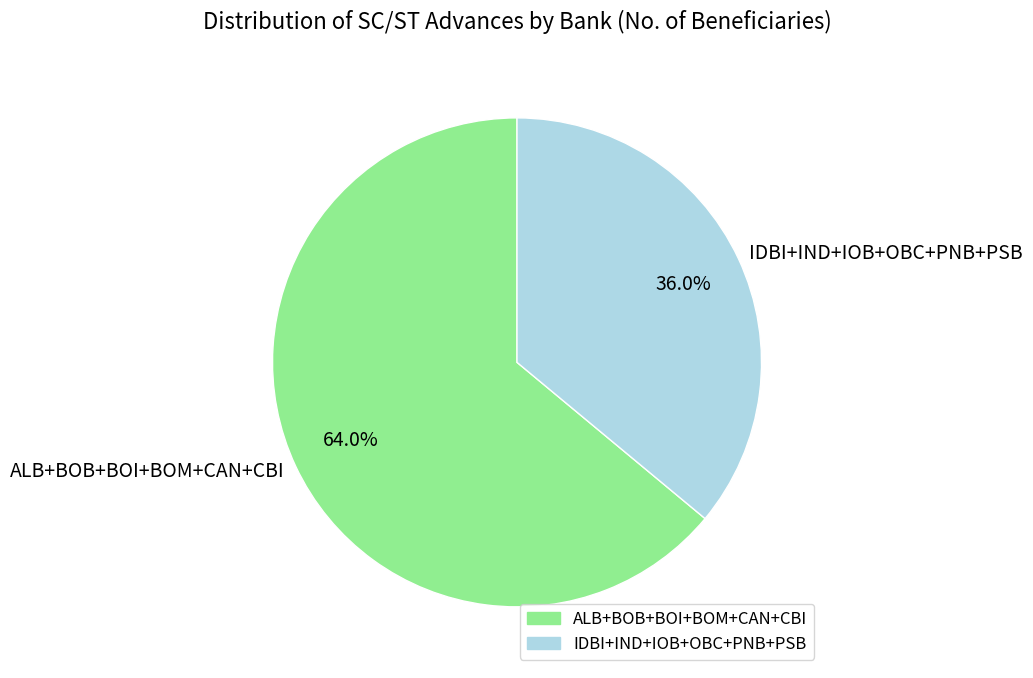

Does any single category account for the majority?

Yes